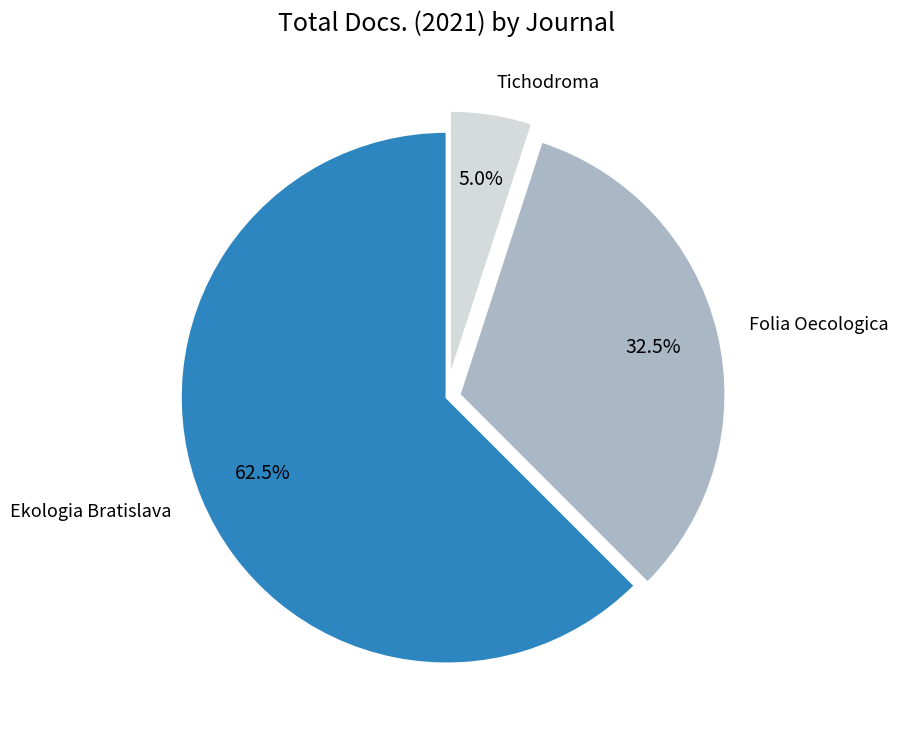

What percentage is the Tichodroma slice, to the nearest percent?

5%